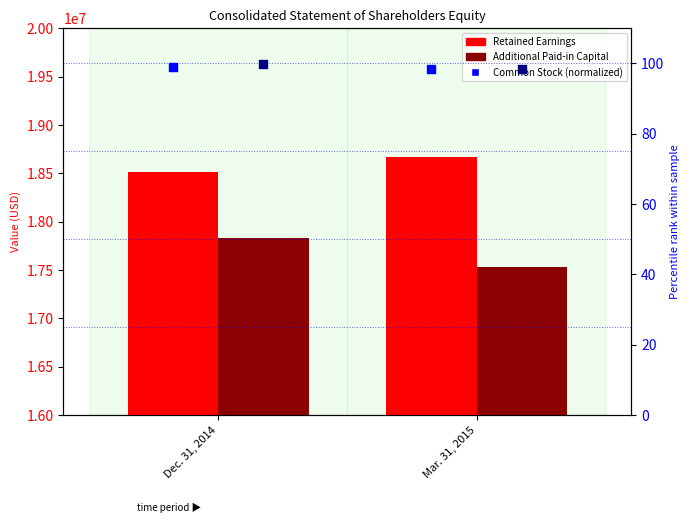

Which series has the largest total across all categories?

Retained Earnings